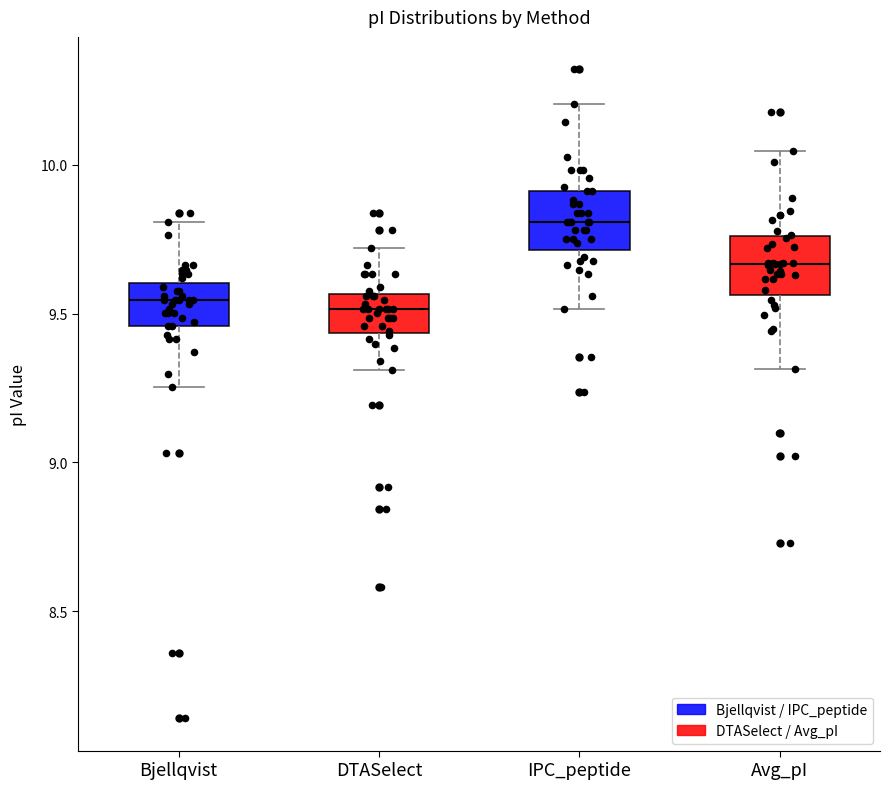

Where is the upper edge of the box for Avg_pI on the y-axis? The values are not printed on the chart, so give them approximately, as read against the axis.

9.75